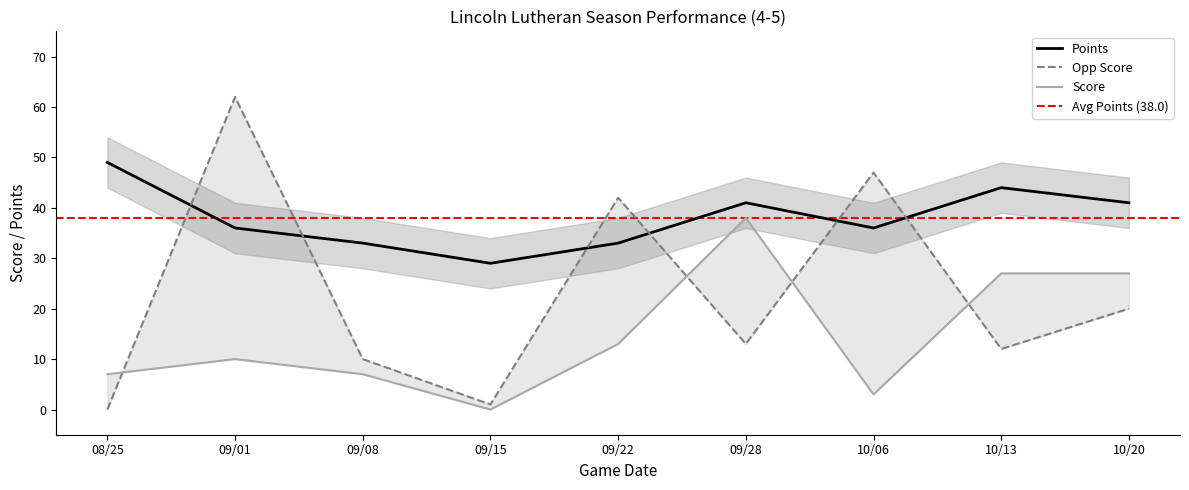

How many lines are shown in the chart?

3